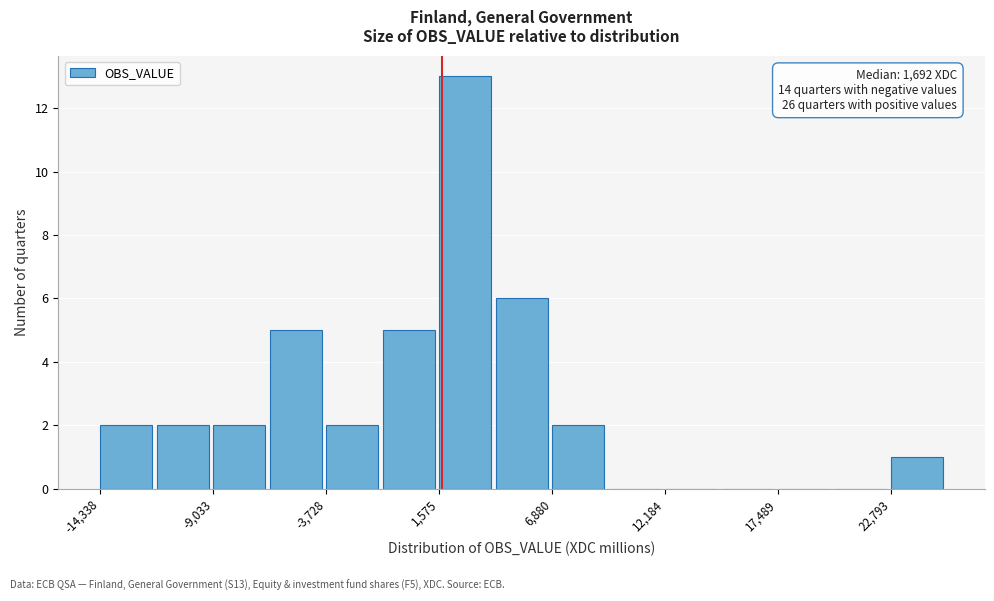

Read against the x-axis, roughly where is the centre of the tallest bar?

3000